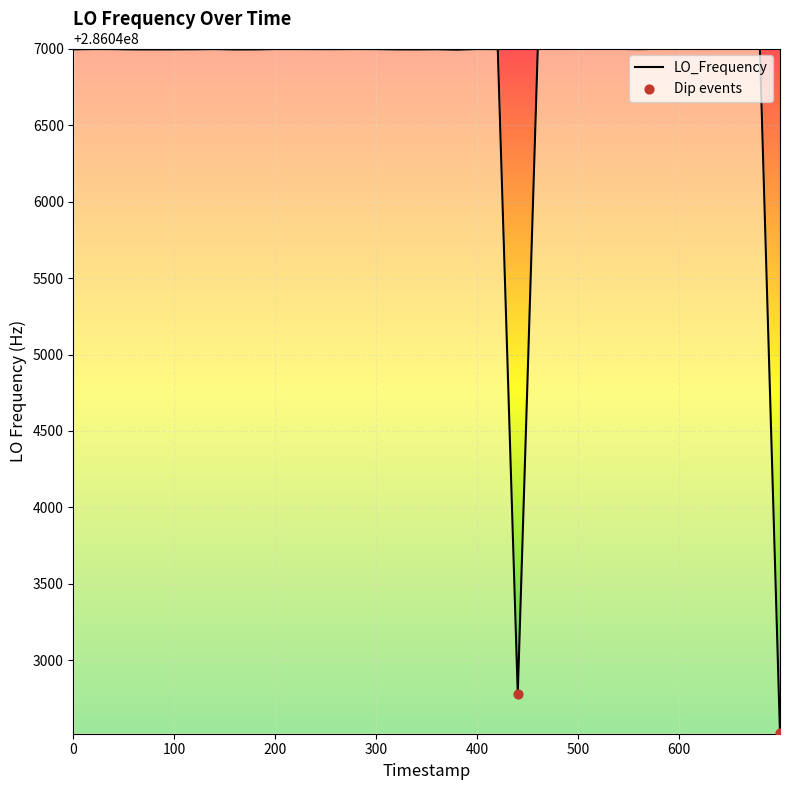

What is the maximum value shown in the chart?

286047001.1